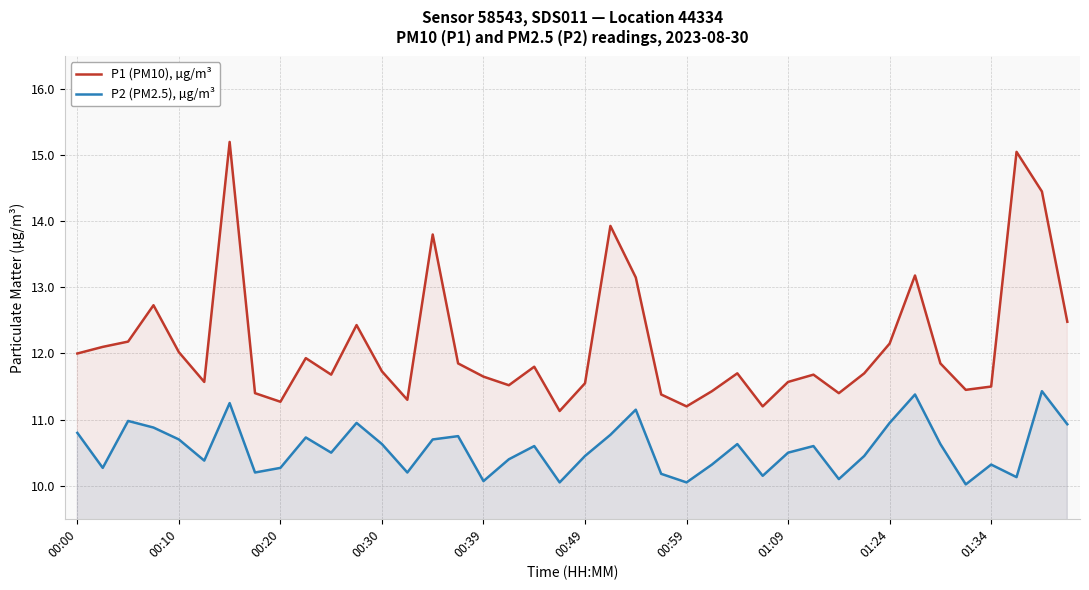

At how many categories does at least one series exceed 14?

3